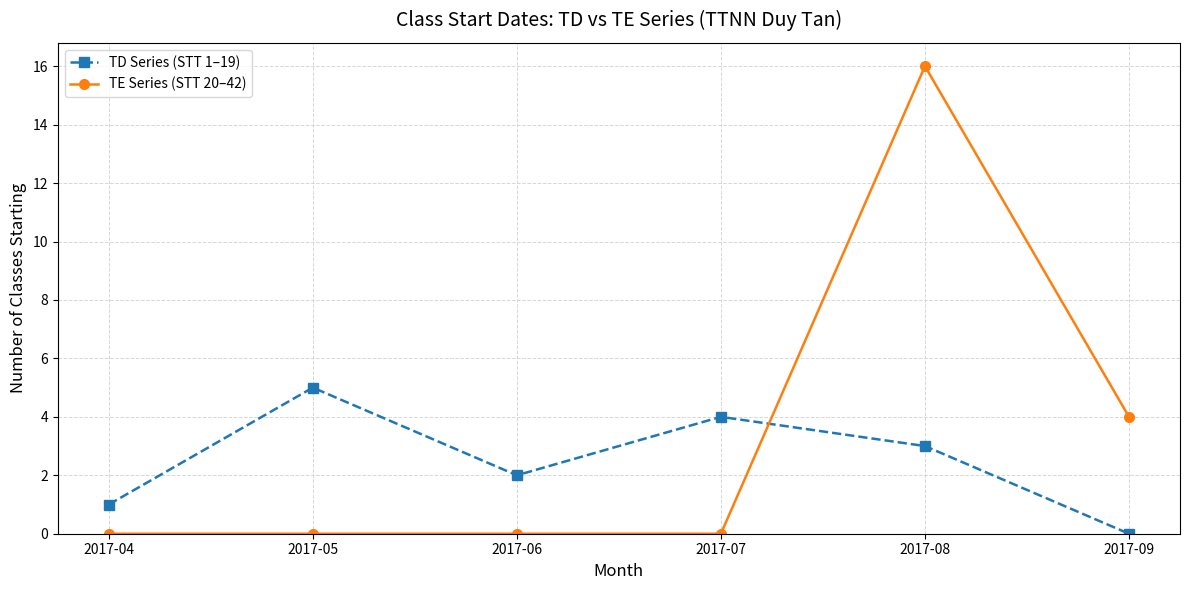

True or false: TE Series (STT 20–42) and TD Series (STT 1–19) intersect in this chart.

True